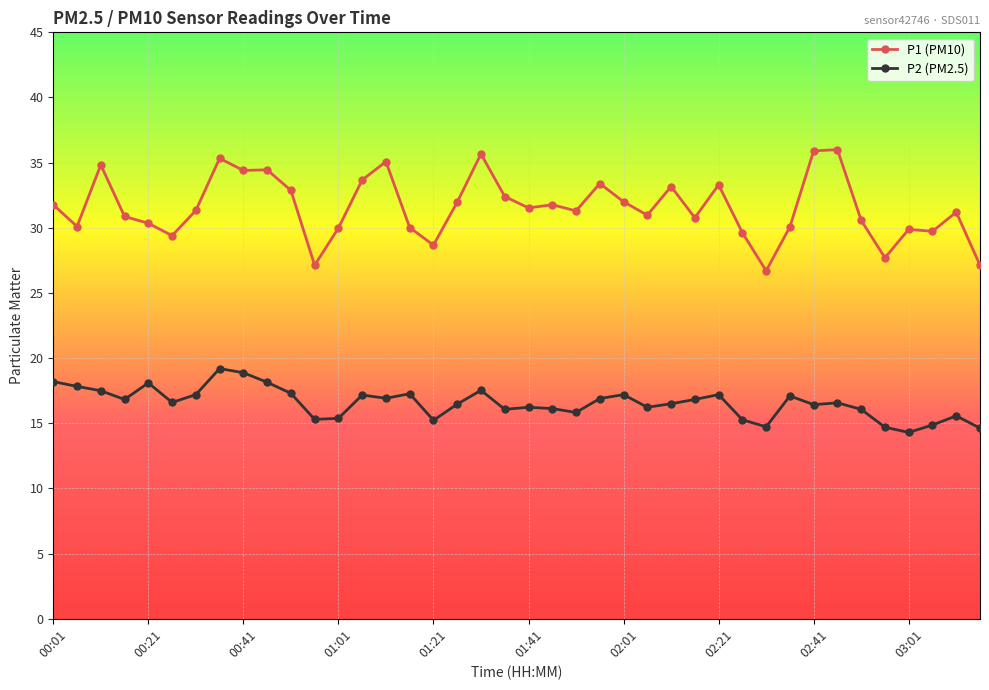

Which series has the largest range (max minus min)?

P1 (PM10)